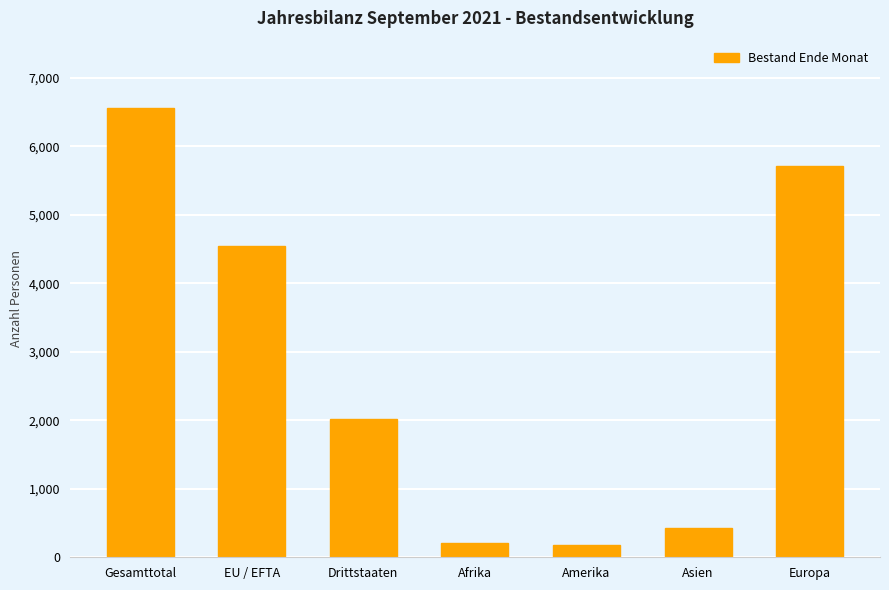

What is the average value?

2806